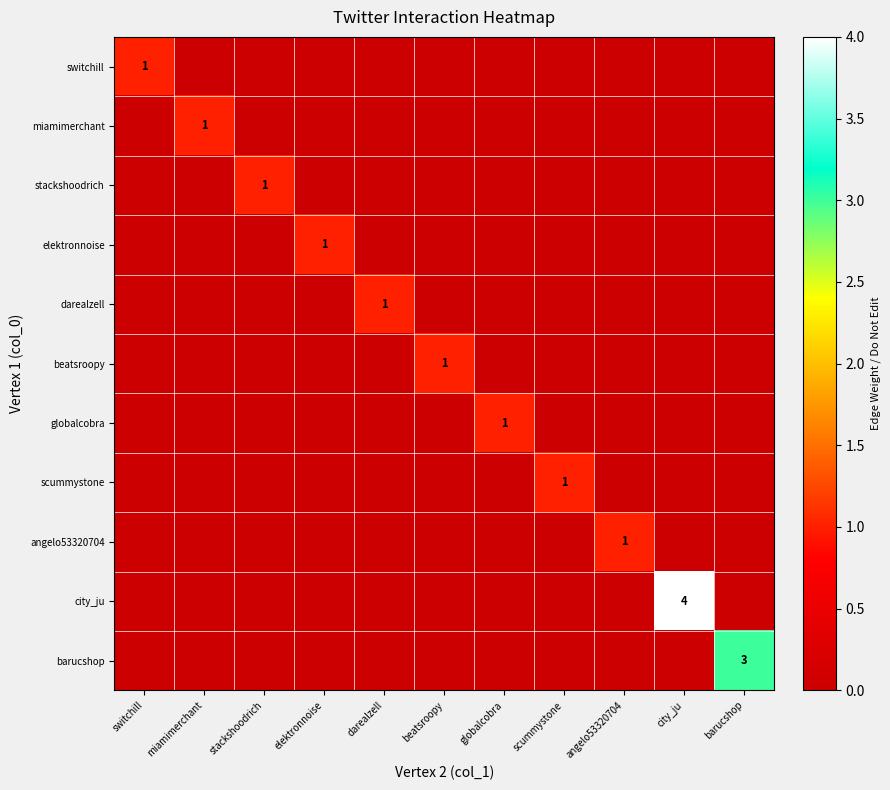

The angelo53320704 series shows 0 at angelo53320704. True or false?

False